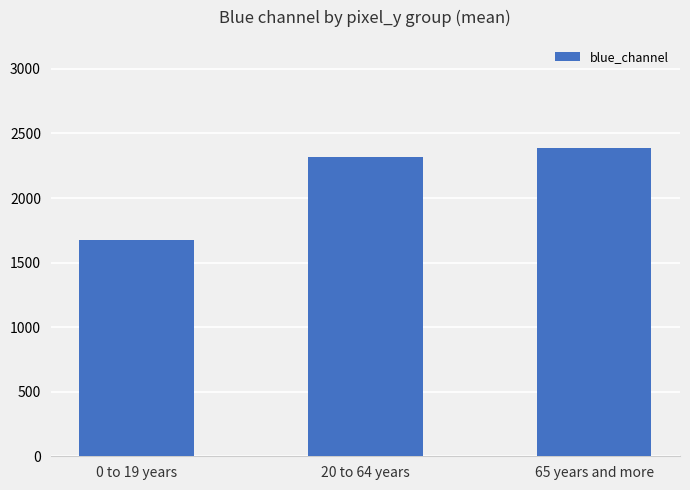

At which category does the chart reach its peak across all series?

65 years and more